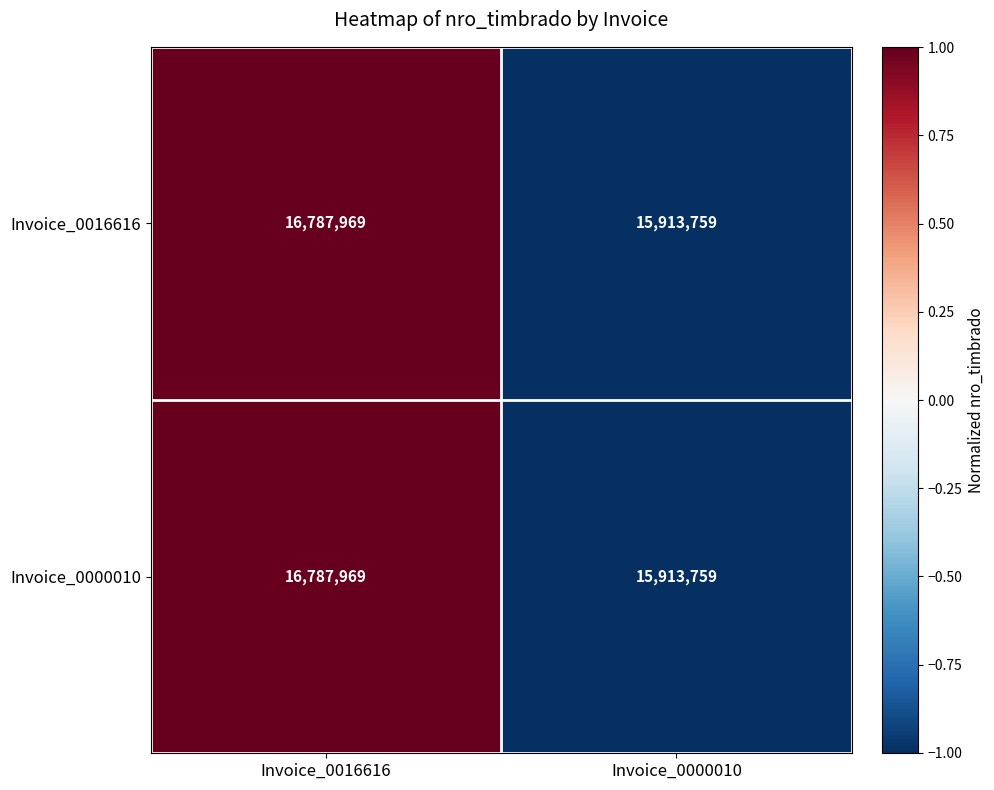

At which category is the sum across all series the highest?

Invoice_0016616